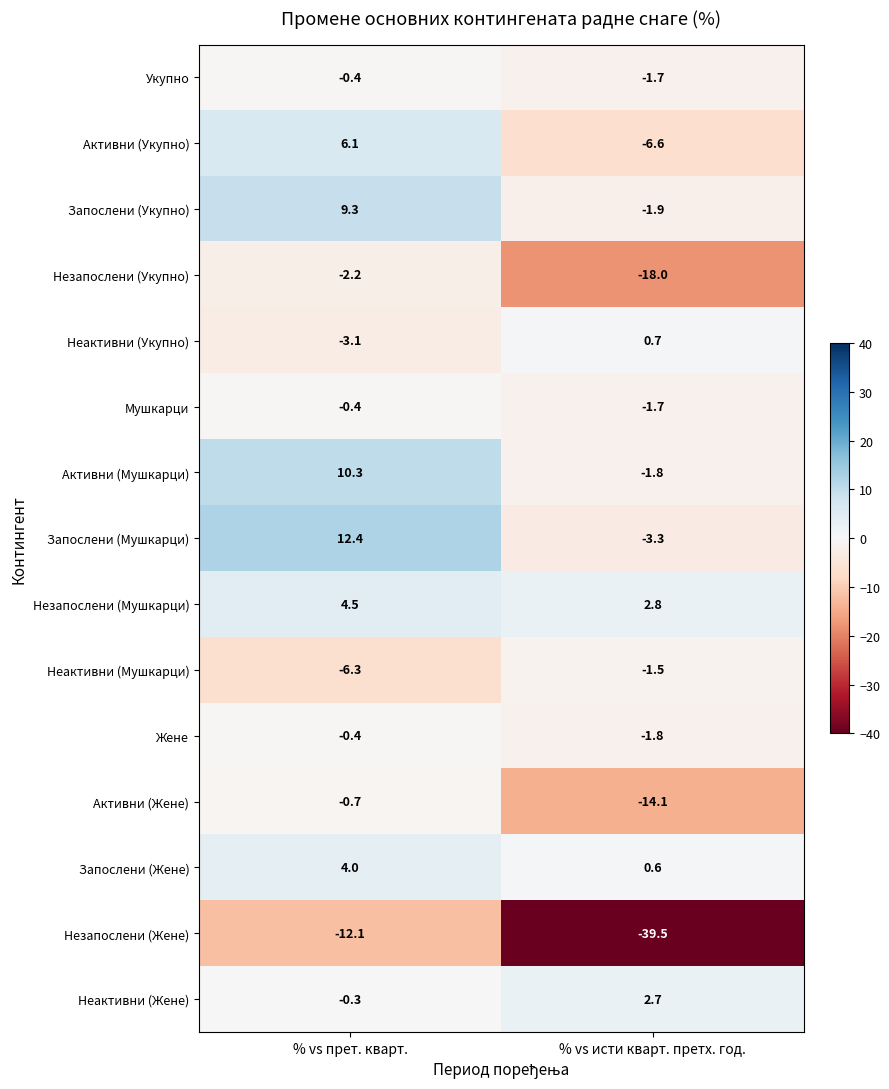

What is the difference between the Незапослени (Мушкарци) values at % vs исти кварт. претх. год. and % vs прет. кварт.?

1.7